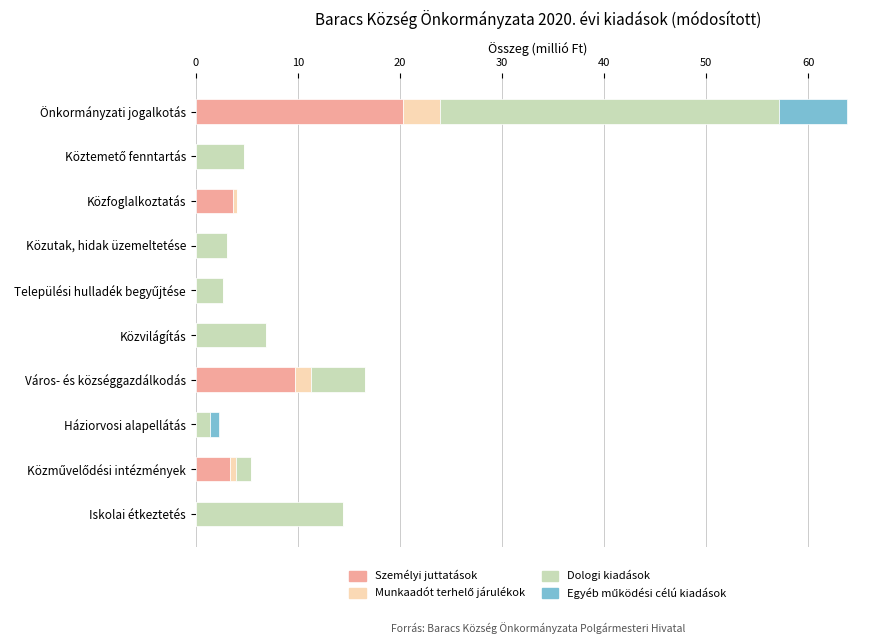

What is the sum of all Személyi juttatások values?

37.0